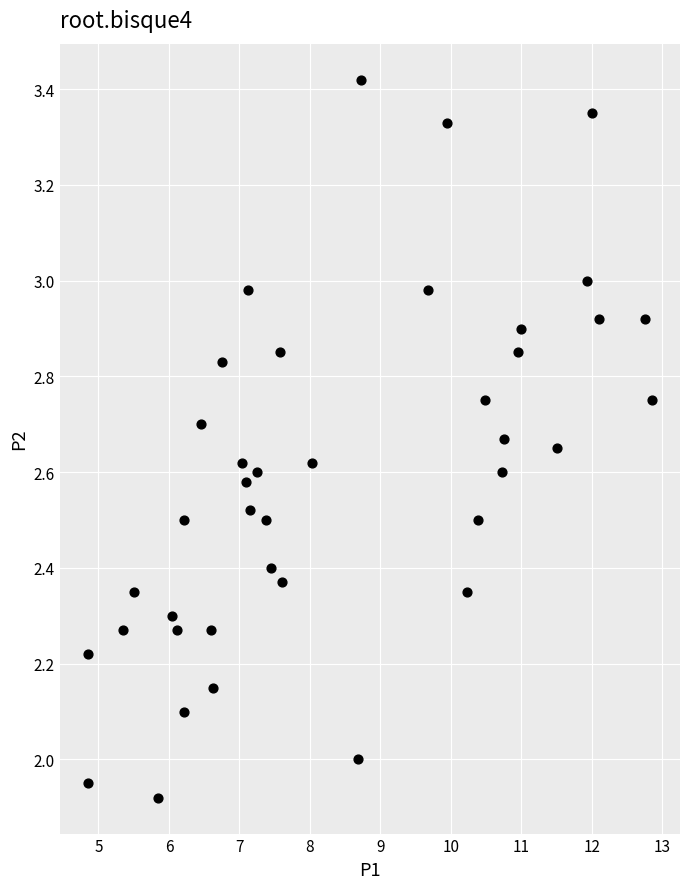

What is the range of X values (max minus min)?

8.0